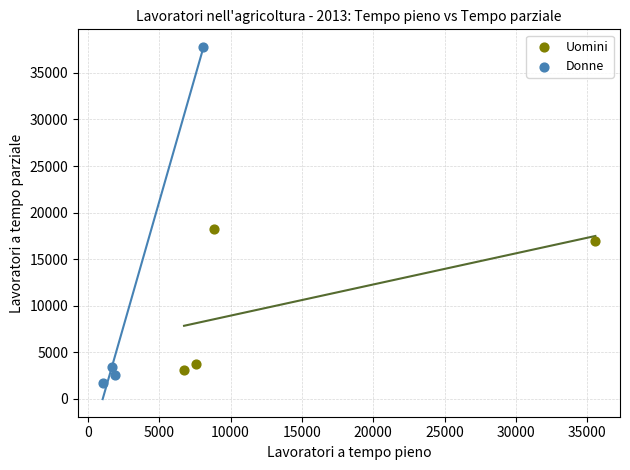

Which series reaches the maximum Y coordinate?

Donne